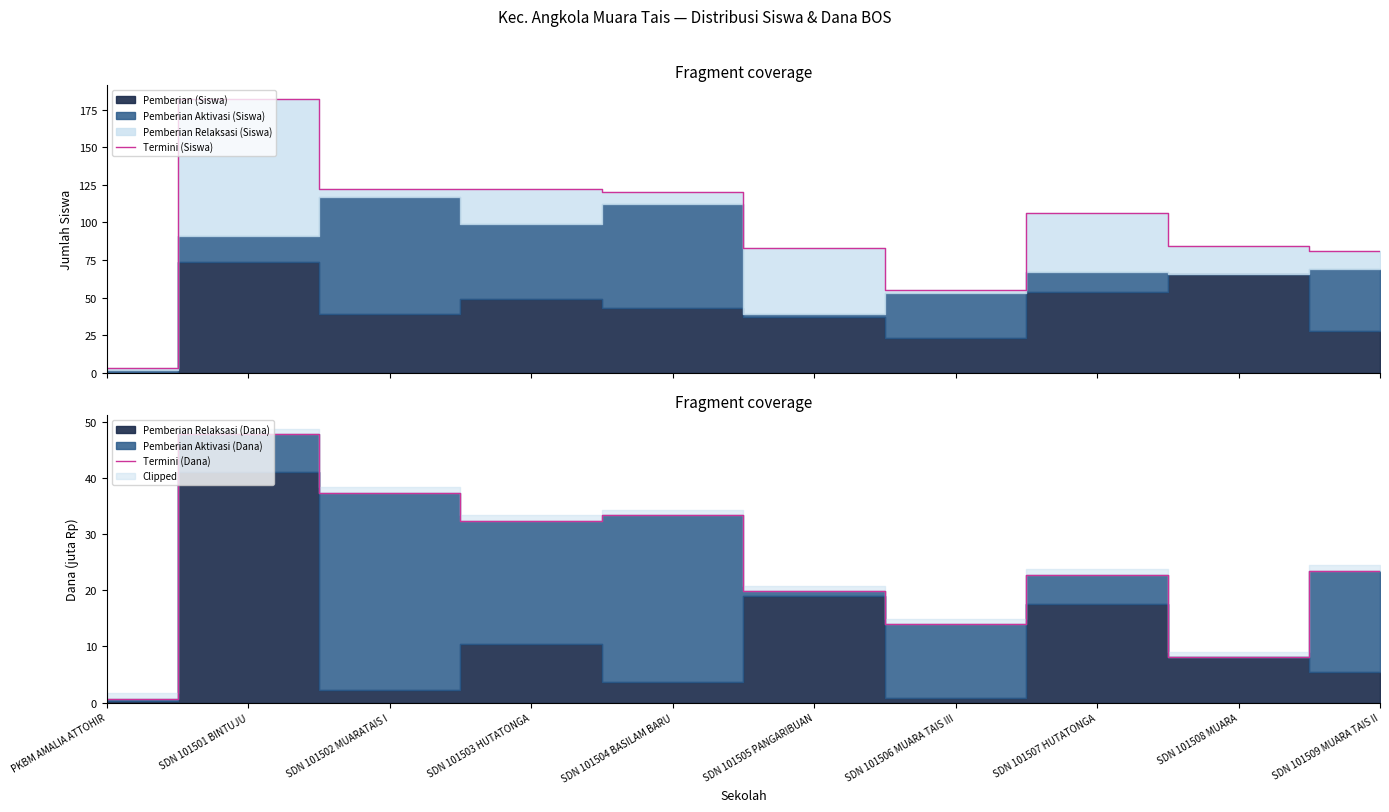

Rank the series by their maximum value, from lowest to highest.

Termini (Dana), Termini (Siswa)